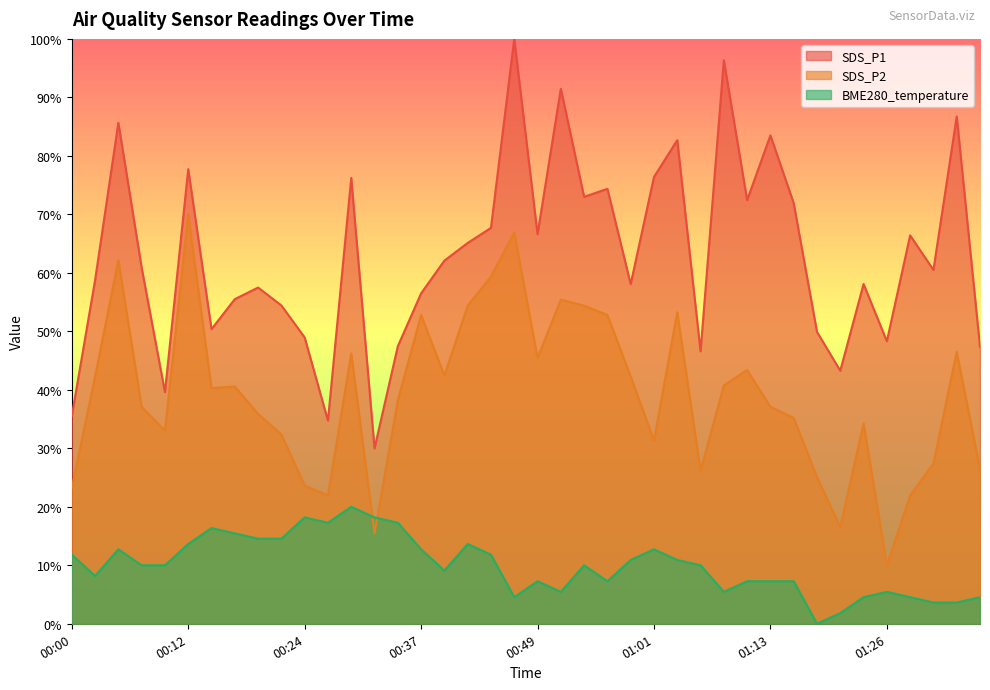

What is the spread (max minus min) of values at 00:51?

86.0